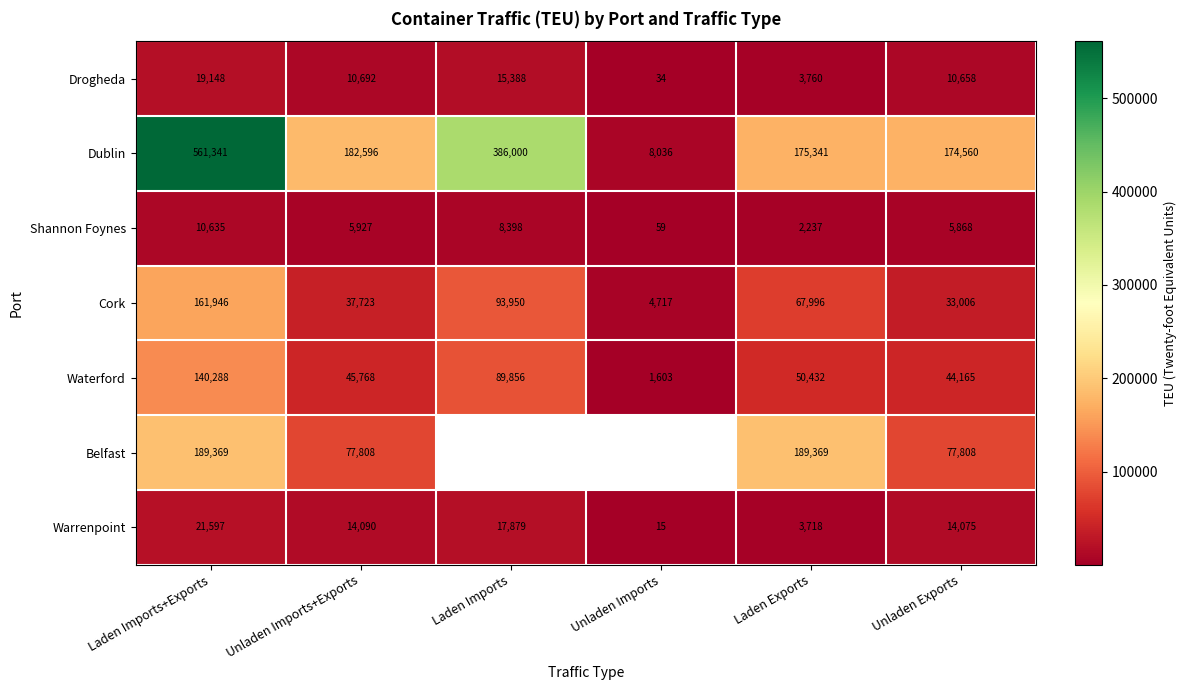

True or false: Shannon Foynes has a value of 8398 at Laden Imports.

True